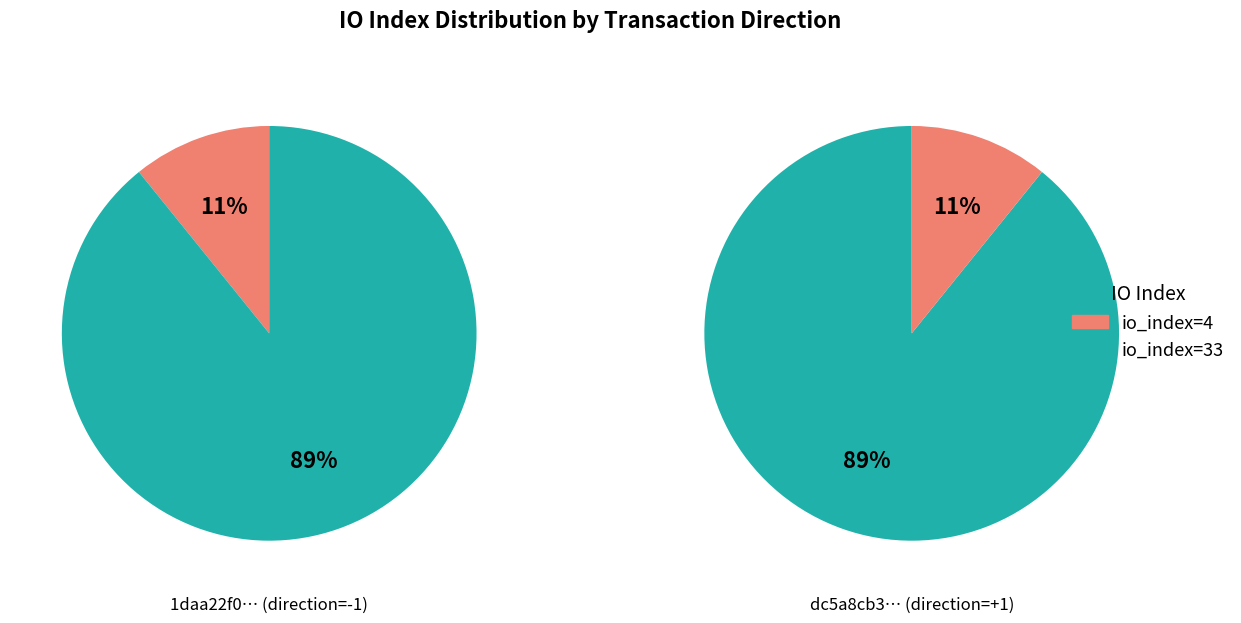

To the nearest percent, what percentage of the pie is io_index=4?

11%